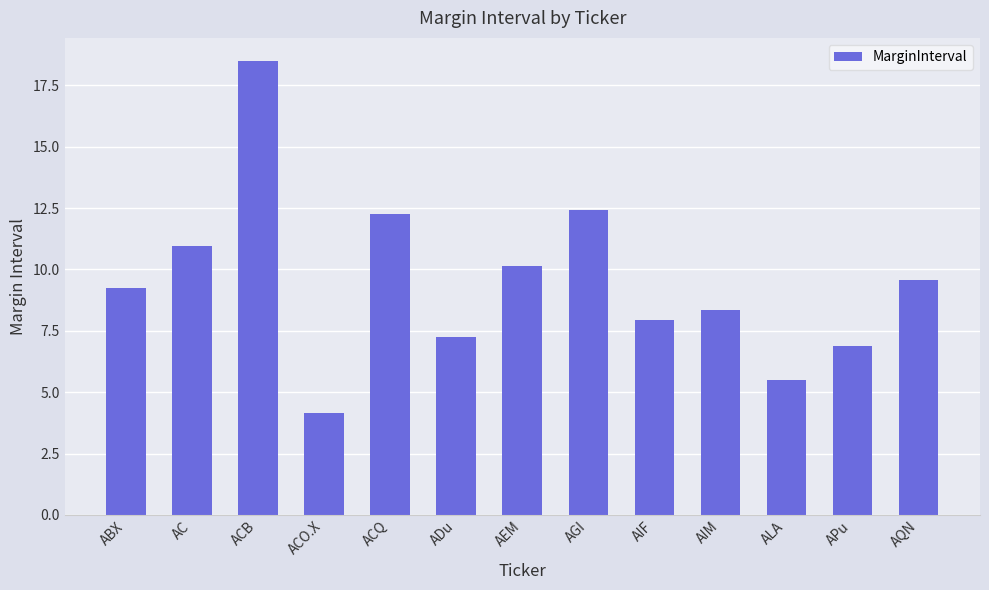

Between ALA and APu, which is larger?

APu